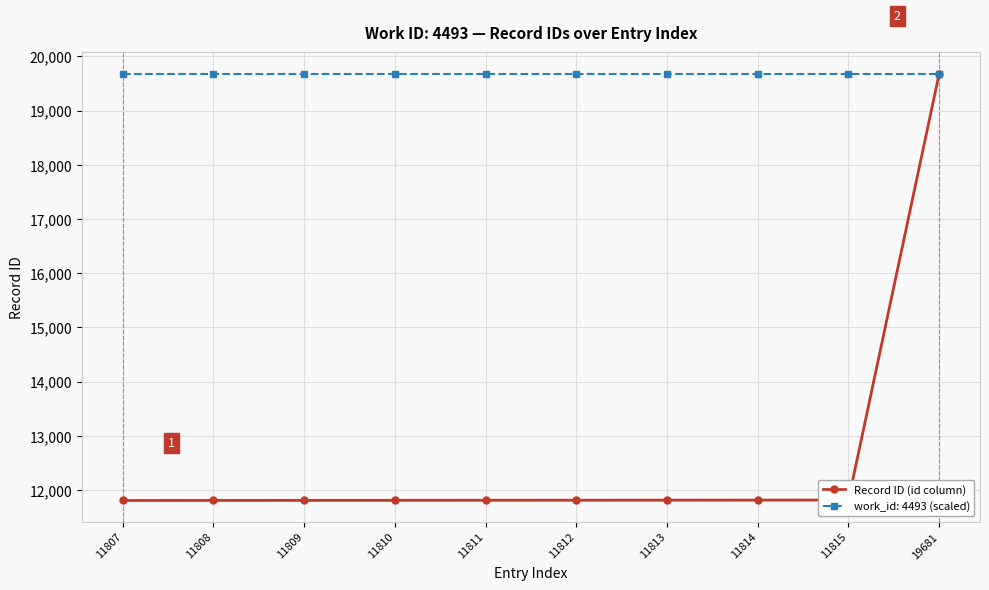

What is the value of the work_id: 4493 (scaled) point at the 4th from the left?

19681.0